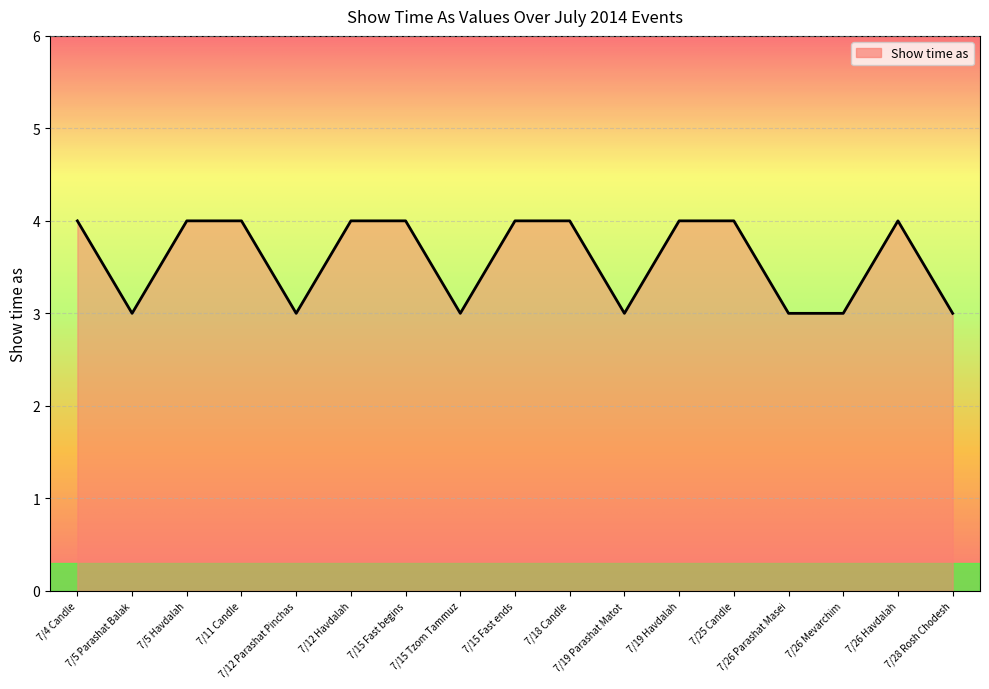

How many lines are shown in the chart?

1